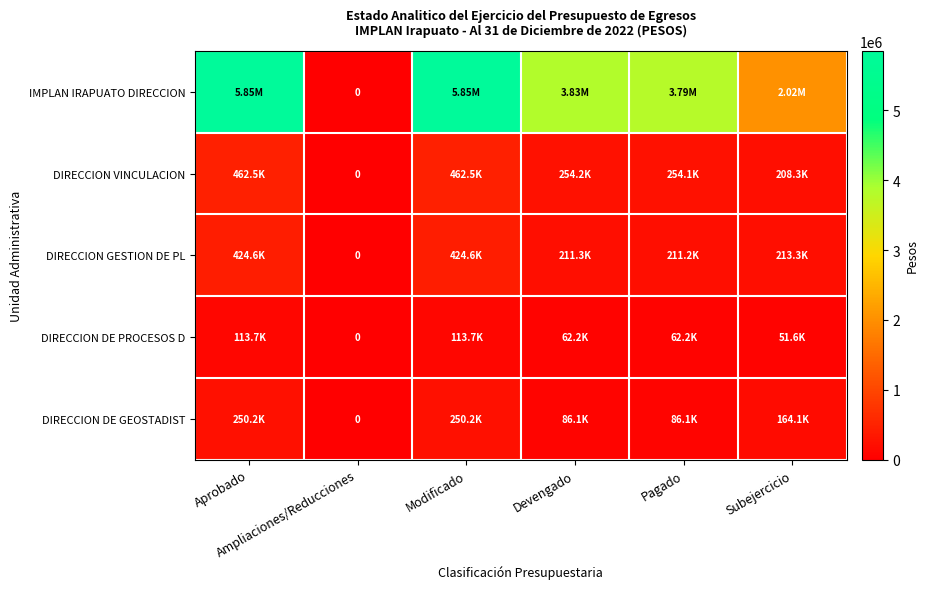

What value does the DIRECCION VINCULACION series have at Aprobado?

462464.5